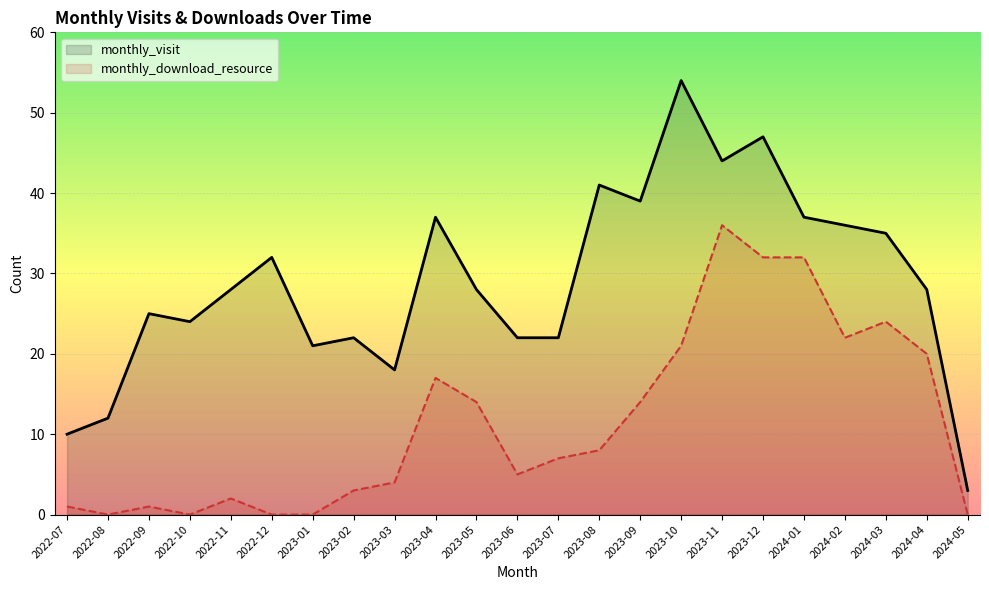

What is the sum of all monthly_visit values?

665